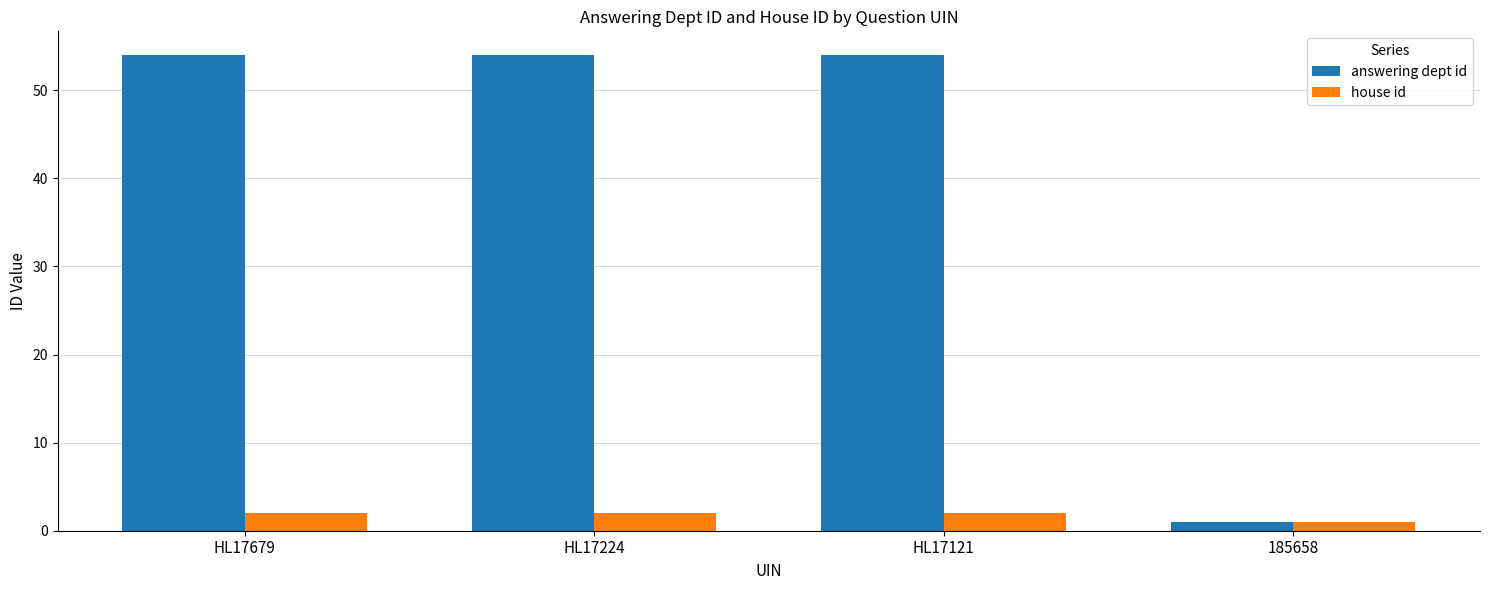

Which series has the largest total across all categories?

answering dept id